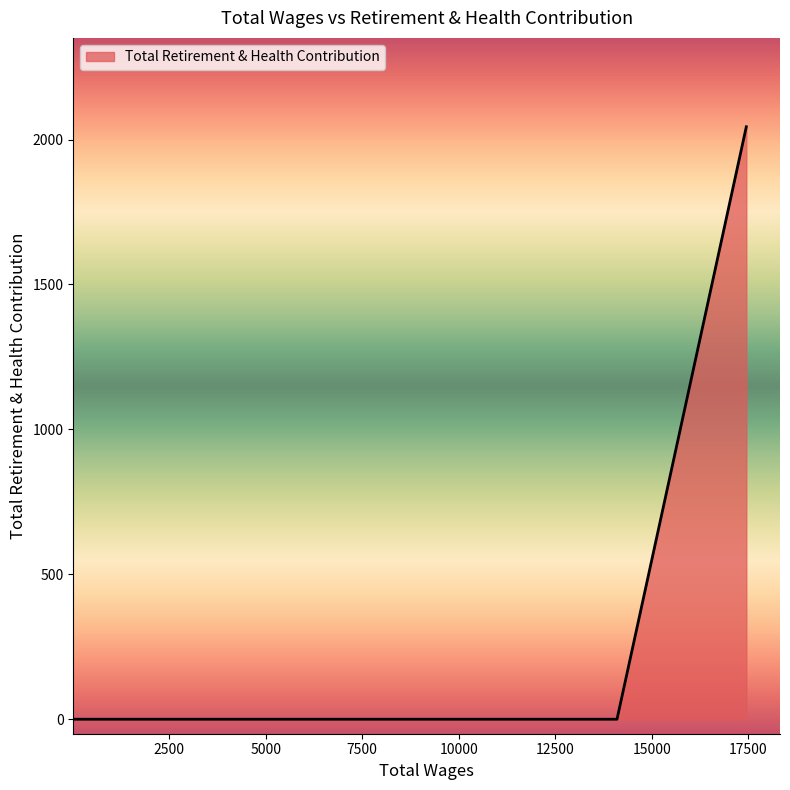

What is the difference between the maximum and second lowest values?

2044